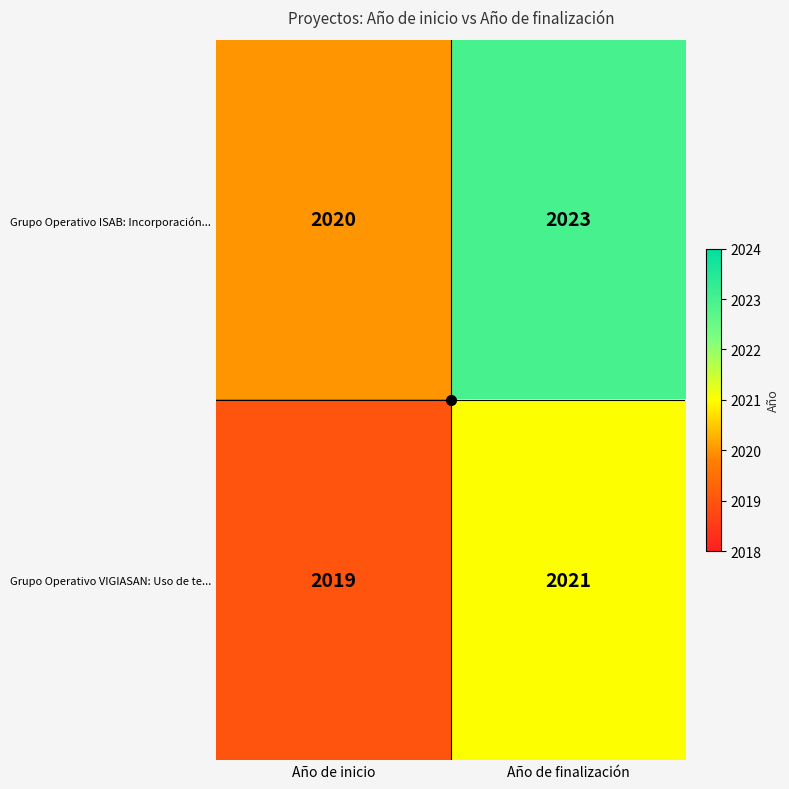

The value of Grupo Operativo ISAB: Incorporación... at Año de inicio is 2020. True or false?

True